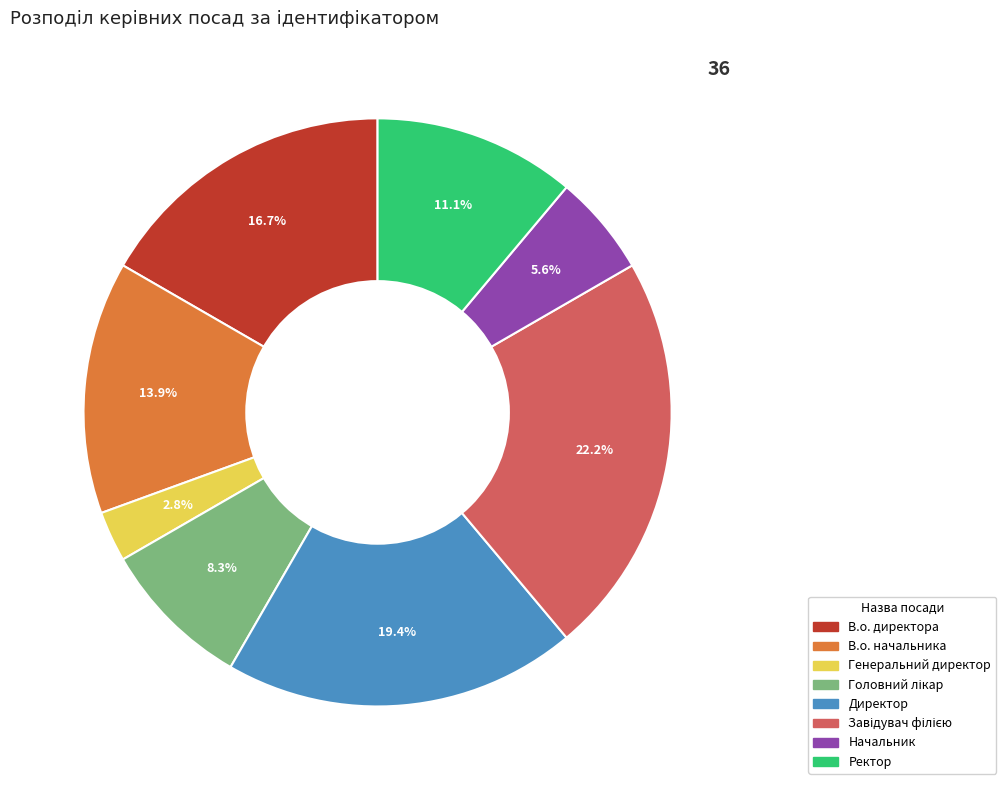

Which has a higher value, В.о. директора or В.о. начальника?

В.о. директора